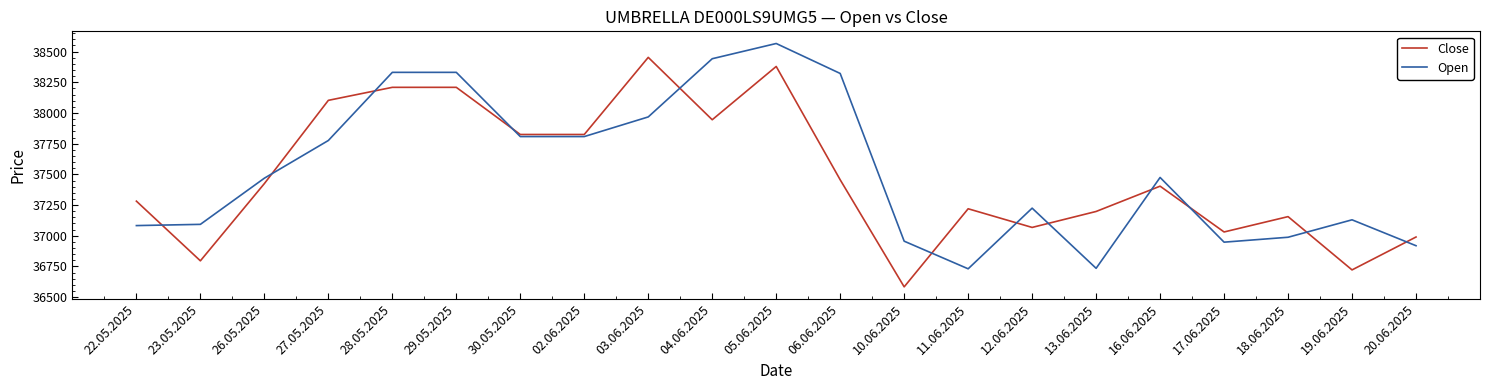

True or false: Open and Close cross at least once.

True